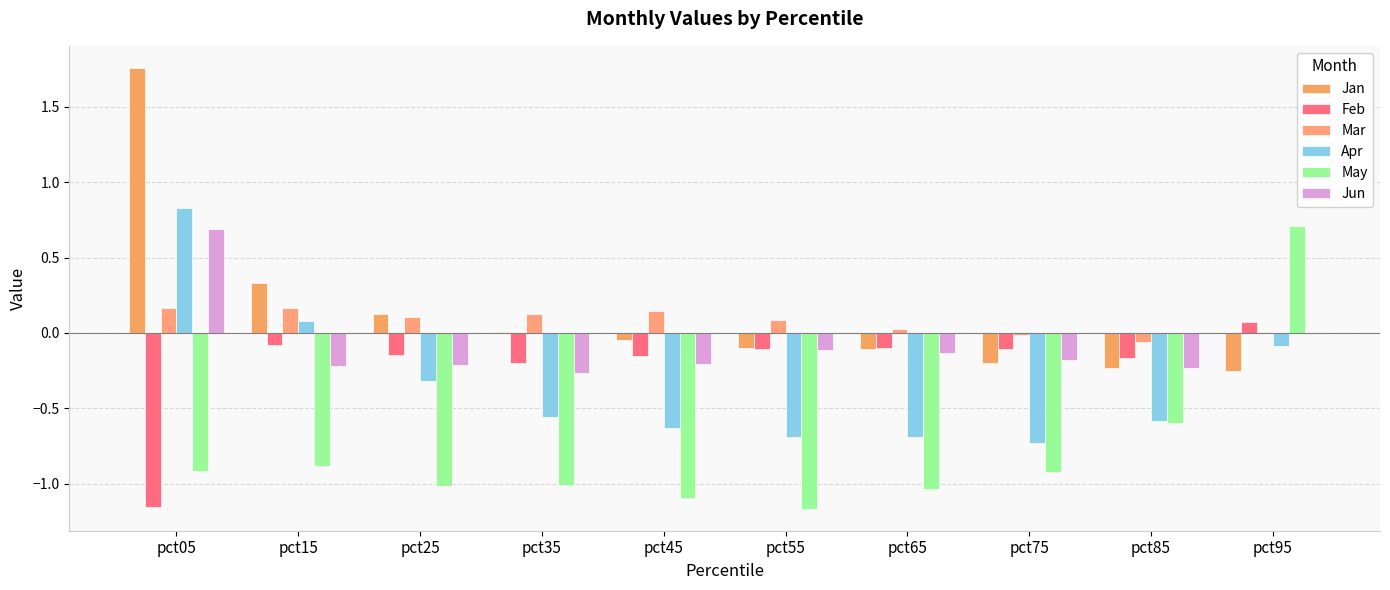

At which category does the chart reach its minimum across all series?

pct55